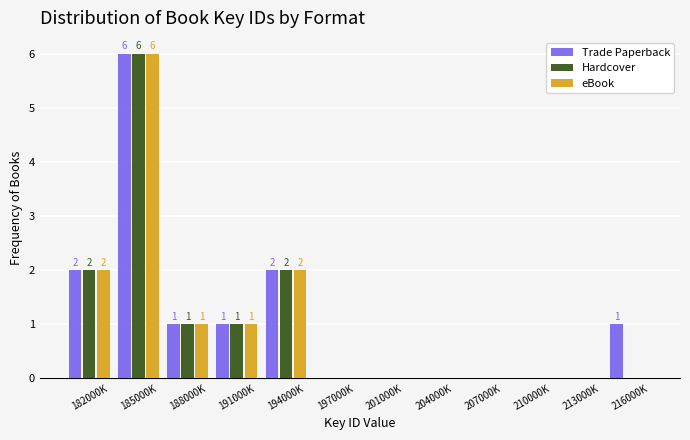

Is the value of Hardcover at 201000K greater than the value of eBook at 182000K?

No